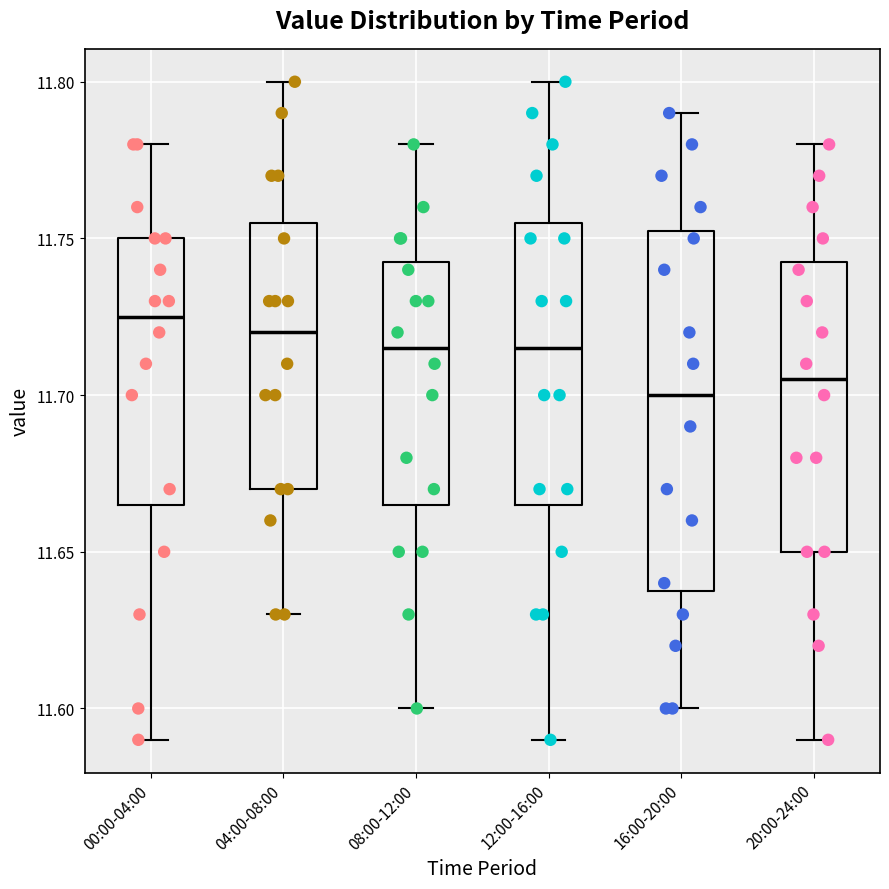

Where is the upper edge of the box for 00:00-04:00 on the y-axis? The values are not printed on the chart, so give them approximately, as read against the axis.

11.750